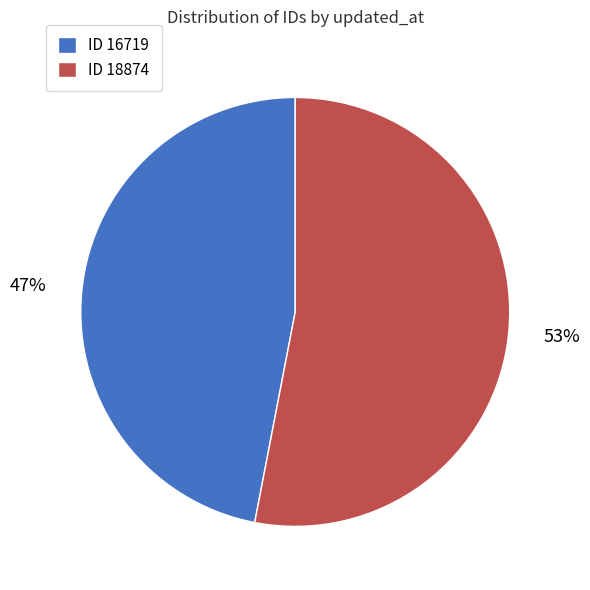

To the nearest percent, what is the difference between the largest and smallest slice percentages?

6%